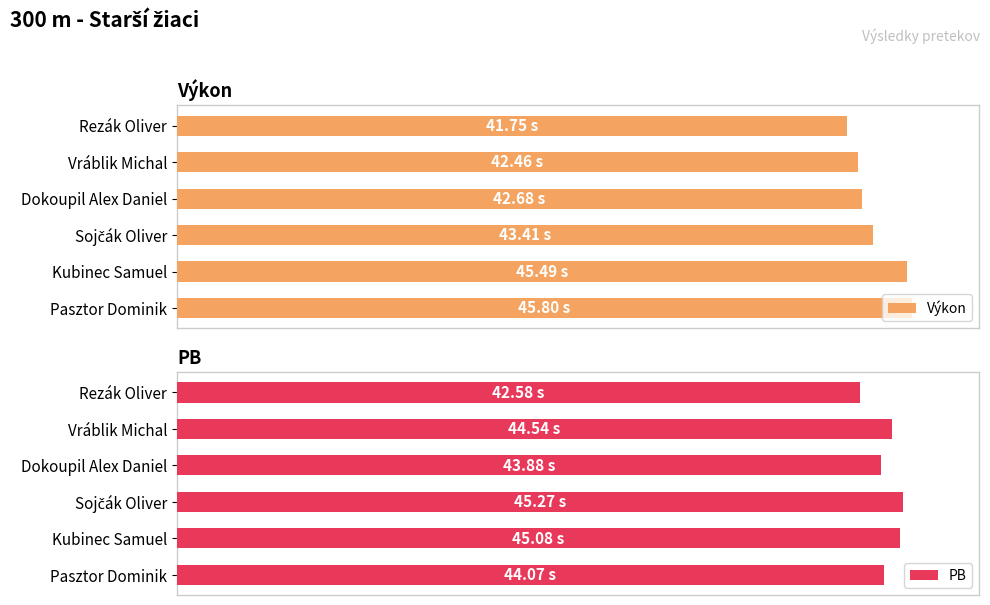

How many values in the Výkon series exceed 43?

3